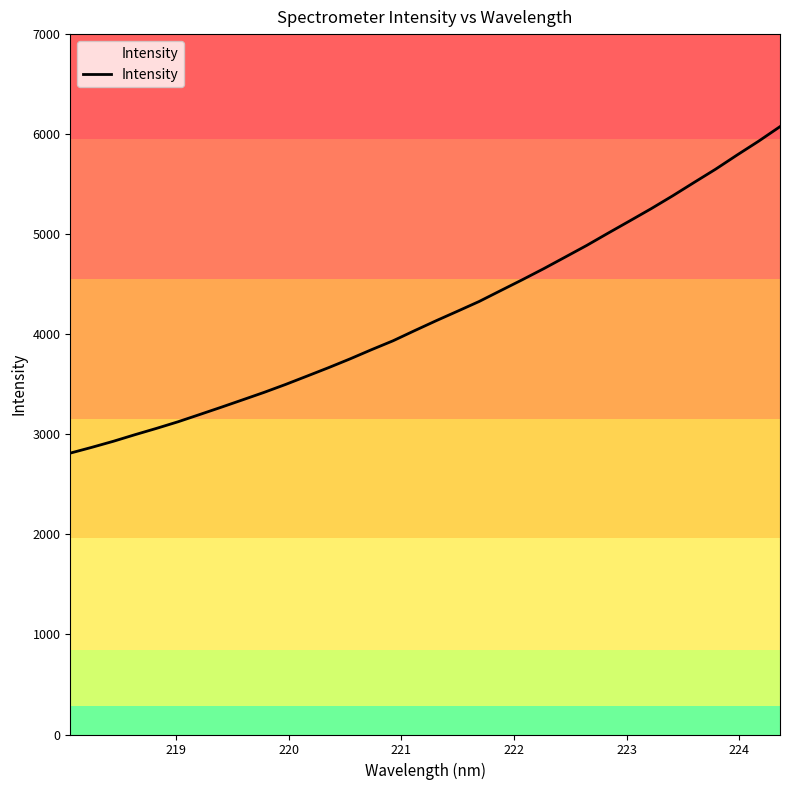

What is the difference between the maximum and minimum values?

3262.8